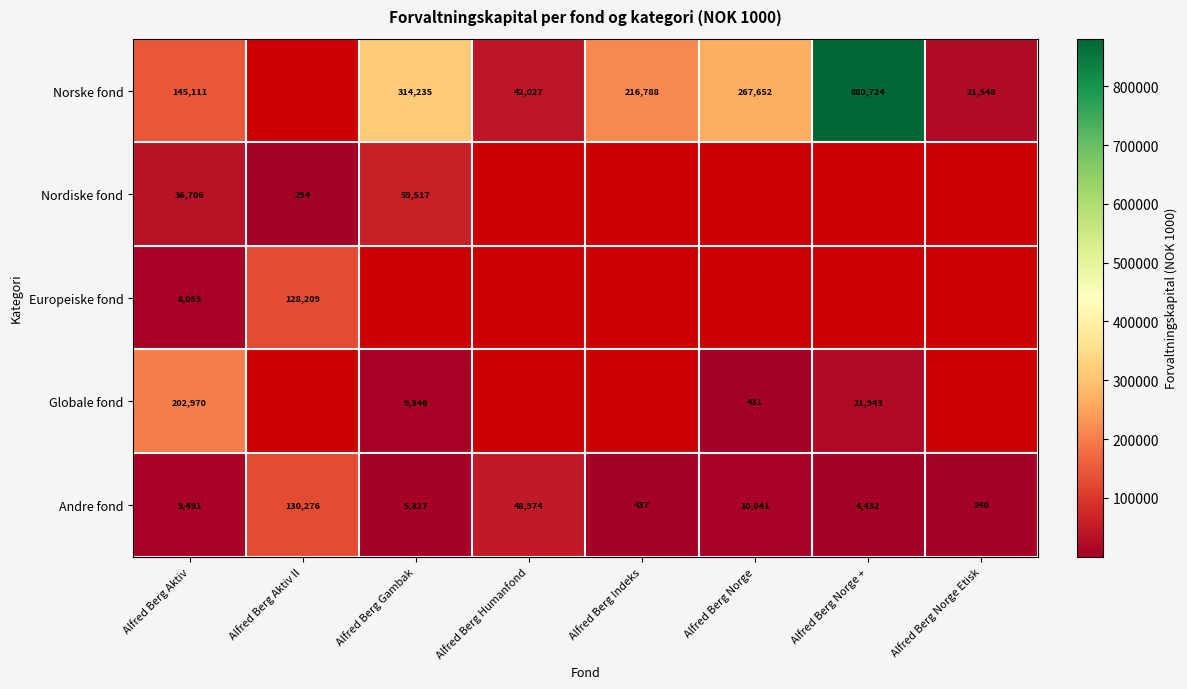

True or false: Norske fond has a value of 880724 at Alfred Berg Norge +.

True